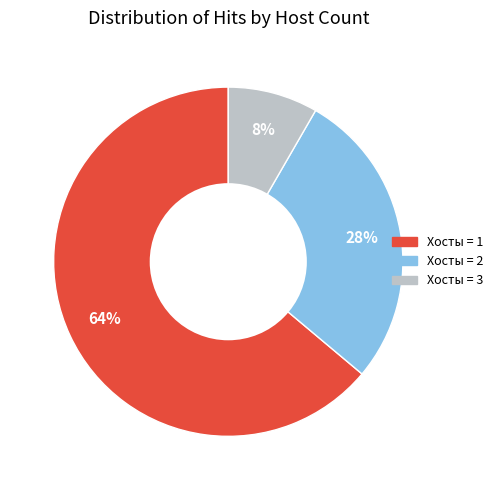

To the nearest percent, what is the difference between the largest and smallest slice percentages?

56%